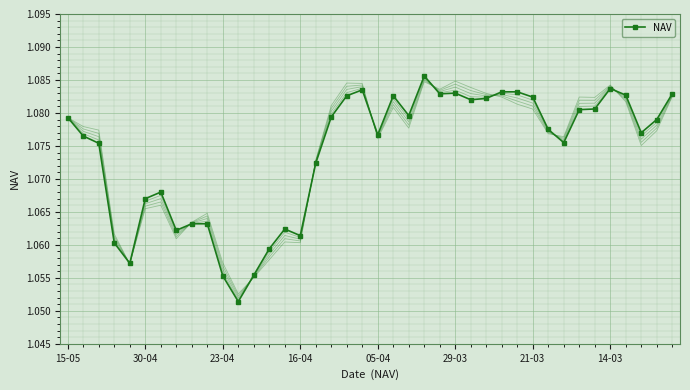

What position from the right is 34?

6